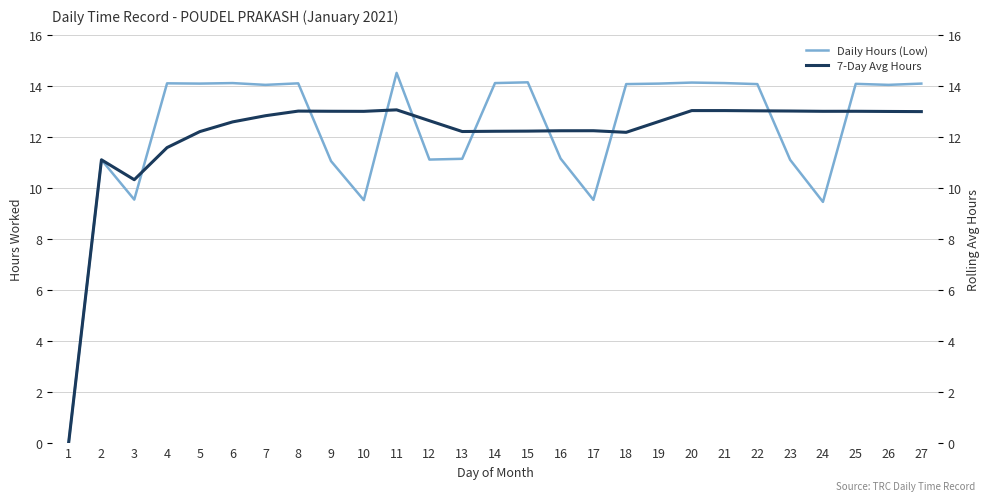

Rank the series at 10 from highest to lowest value.

7-Day Avg Hours, Daily Hours (Low)